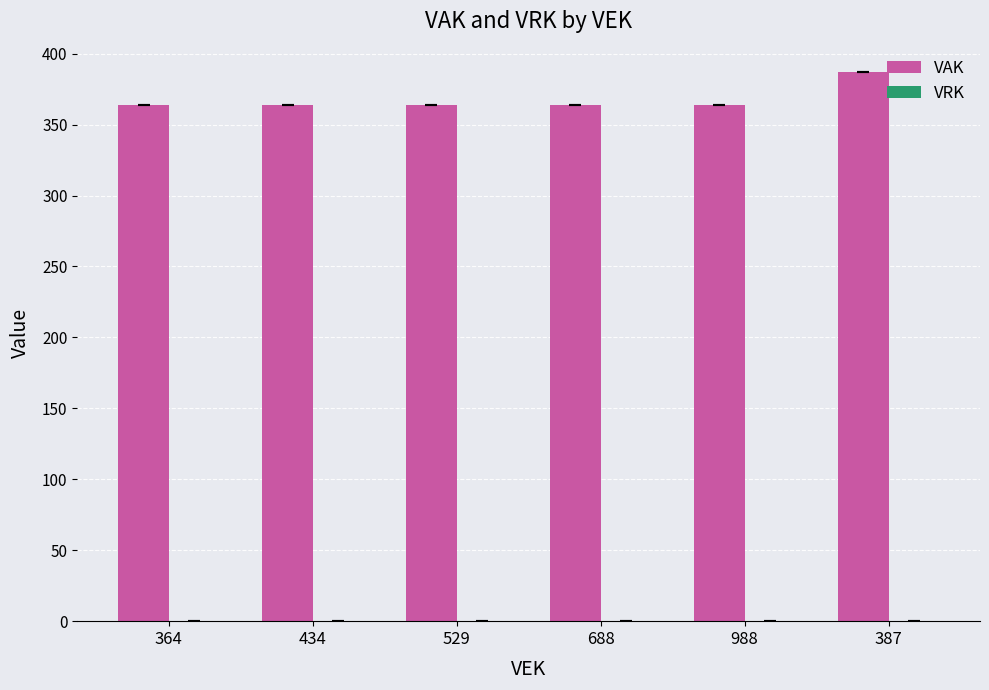

What position from the left is 364?

1